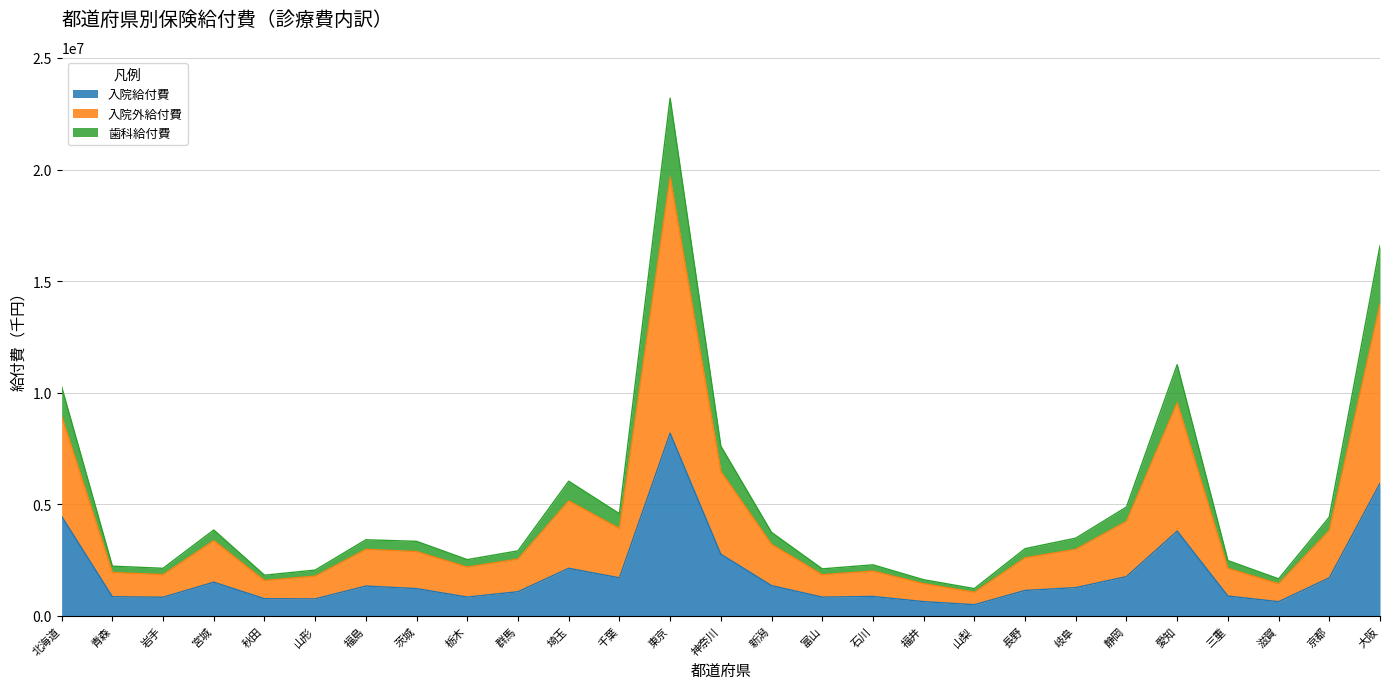

What is the difference between the 入院外給付費 values at 静岡 and 京都?

451108.3